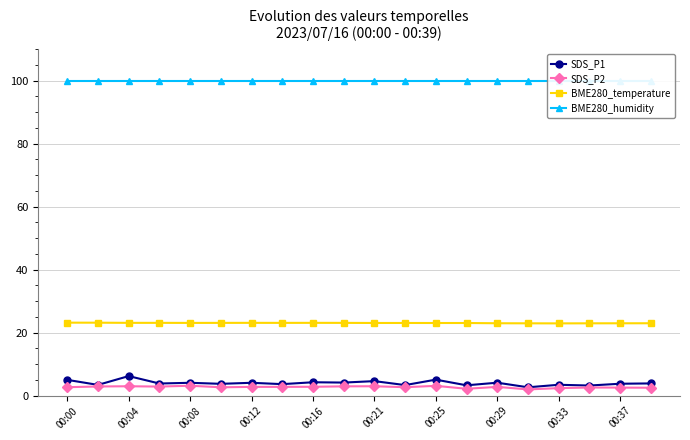

True or false: SDS_P2 and BME280_humidity intersect in this chart.

False